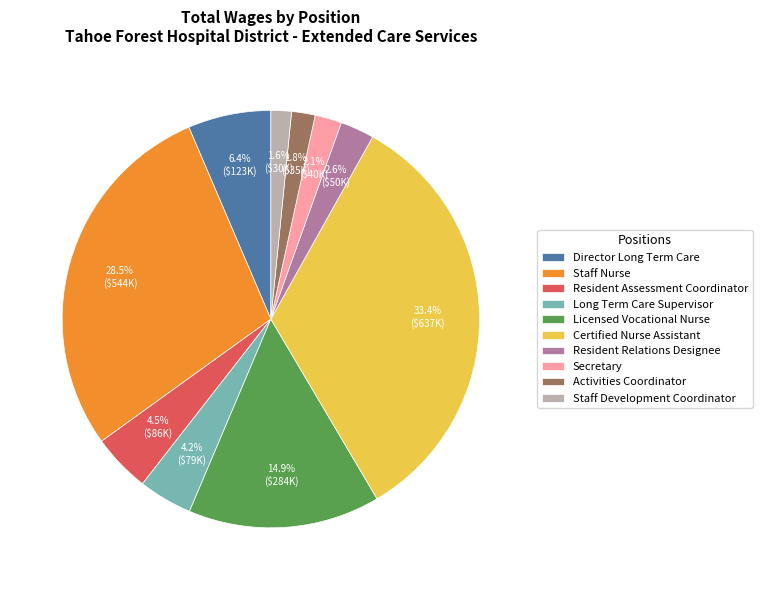

What percentage is NOT represented by Activities Coordinator?

98.2%